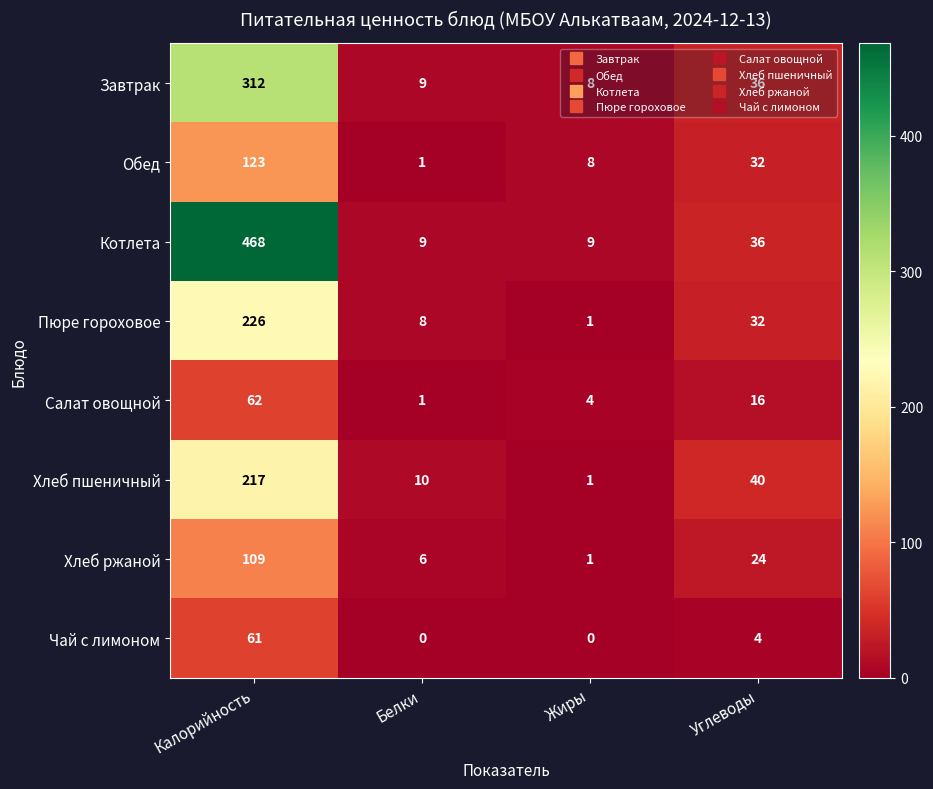

Read the Котлета value at Белки, to the nearest 10.

10